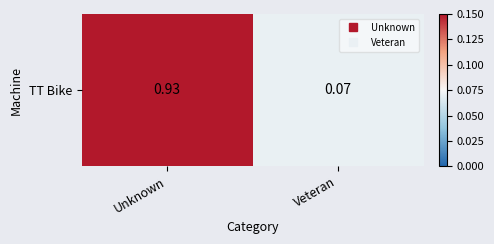

True or false: the data shows 0.1 at Veteran.

True